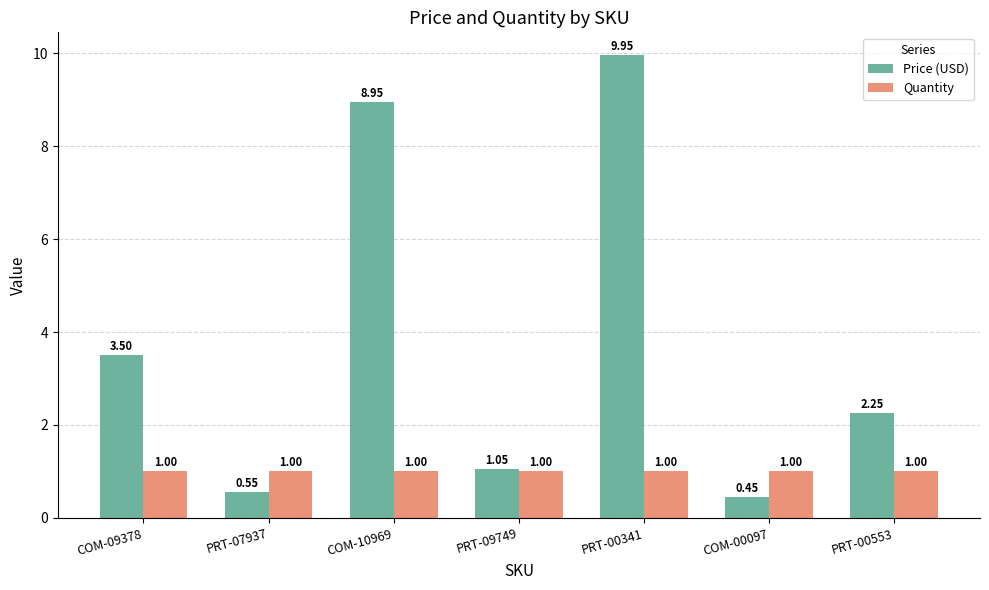

What is the sum of the Quantity values at PRT-00553 and PRT-07937?

2.0